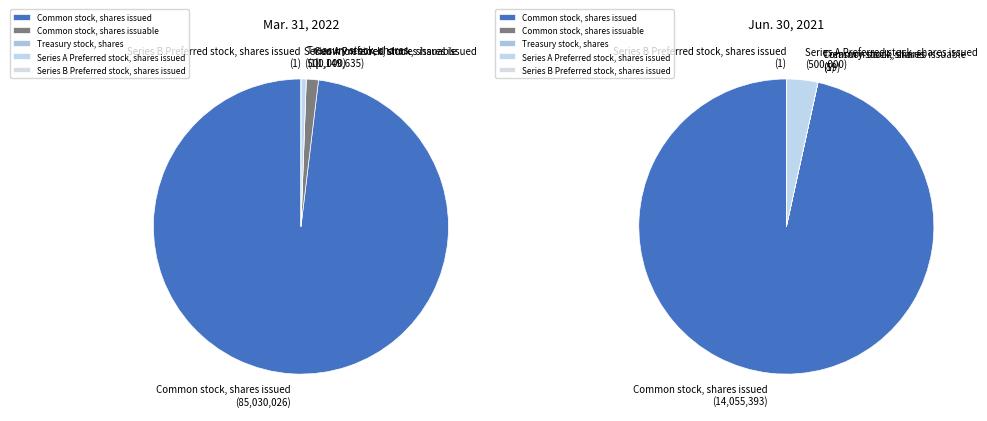

Which series has the widest spread of values?

Common stock, shares issued